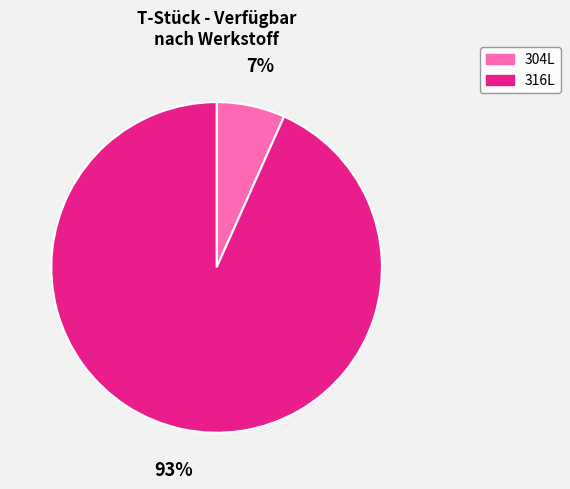

Rank the categories by value from highest to lowest.

316L, 304L